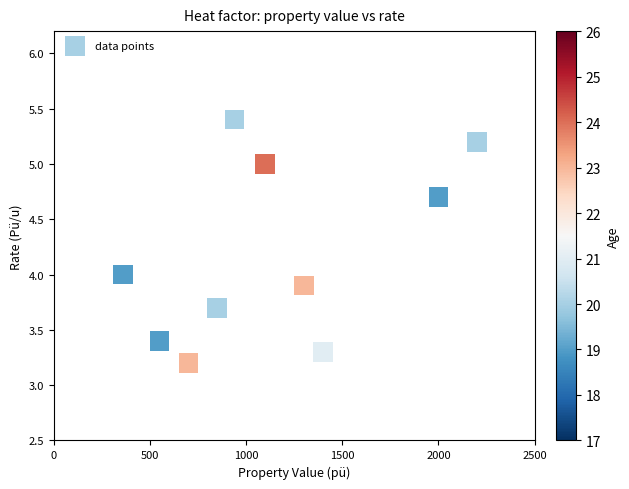

What is the average X value?

1140.0